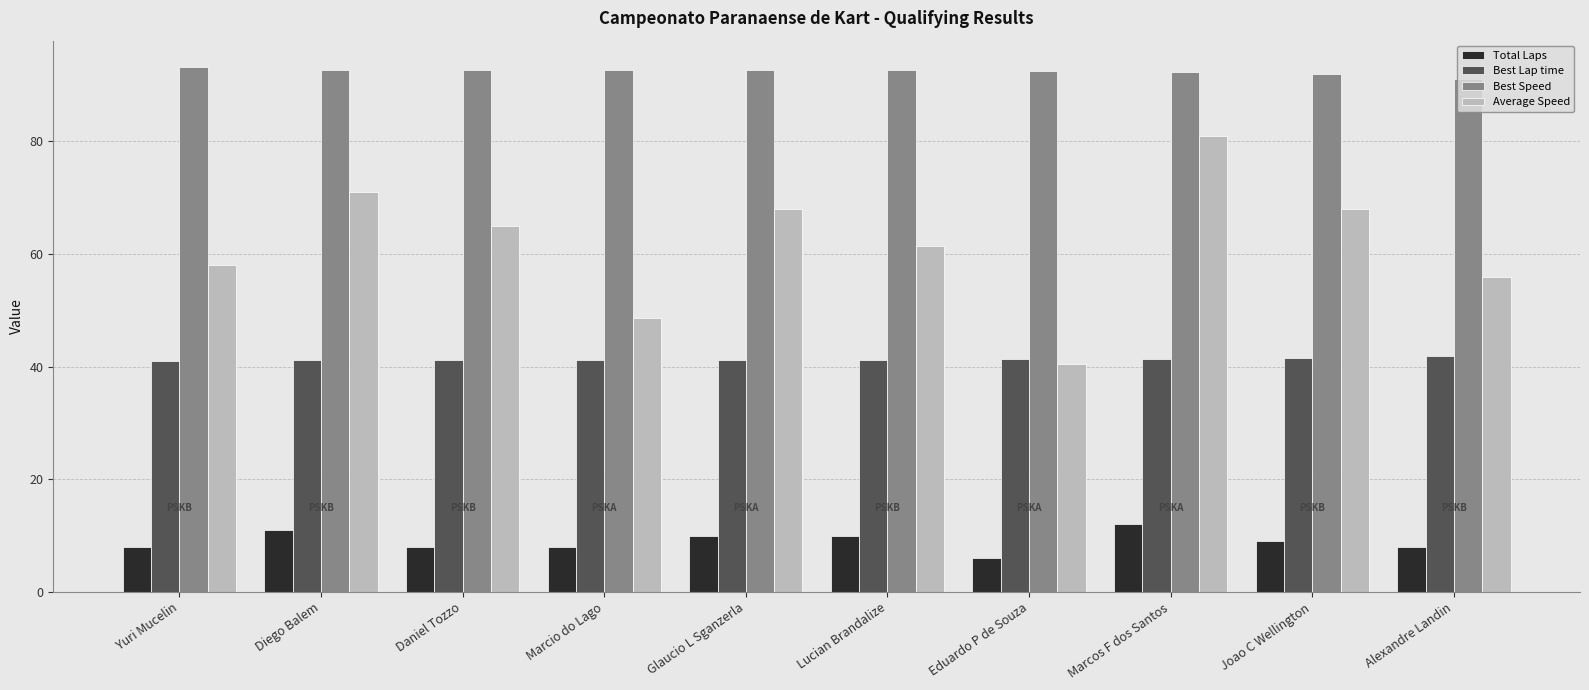

What is the difference between the second highest and minimum values in the Average Speed series?

30.5